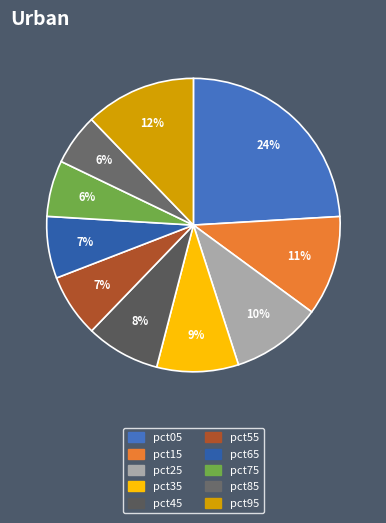

To the nearest percent, what is the difference between the pct35 and pct25 slice percentages?

1%